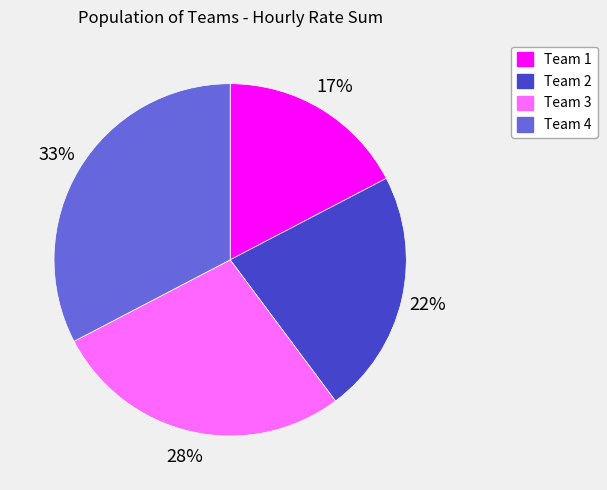

What is the largest slice in the pie chart?

Team 4